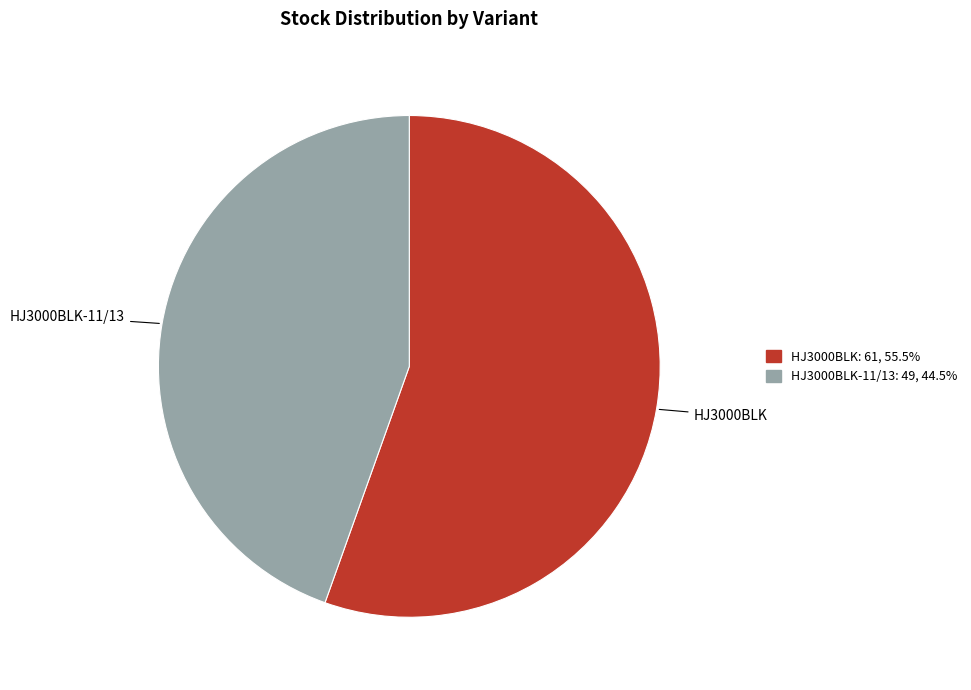

Do HJ3000BLK and HJ3000BLK-11/13 together represent more than half of the pie?

Yes